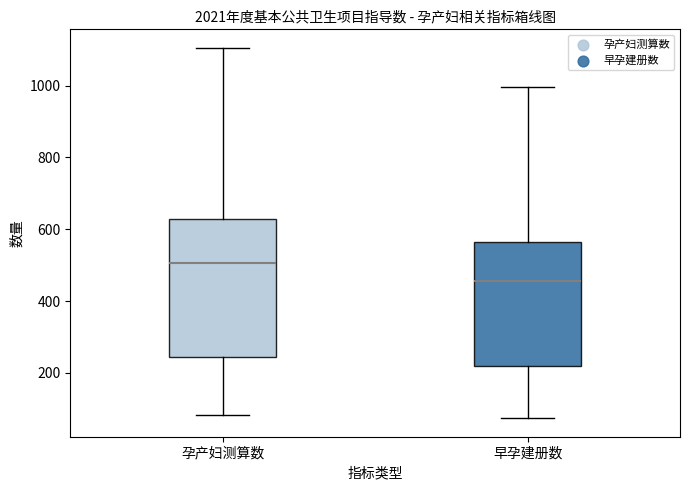

Reading left to right, read every box against the y-axis: the position of its median line, the range the box covers, and the ends of its whiskers. The values are not printed on the chart, so give them approximately, as read against the axis.

孕产妇测算数: median 500, box 240 to 620, whiskers 80 to 1100
早孕建册数: median 460, box 220 to 560, whiskers 80 to 1000